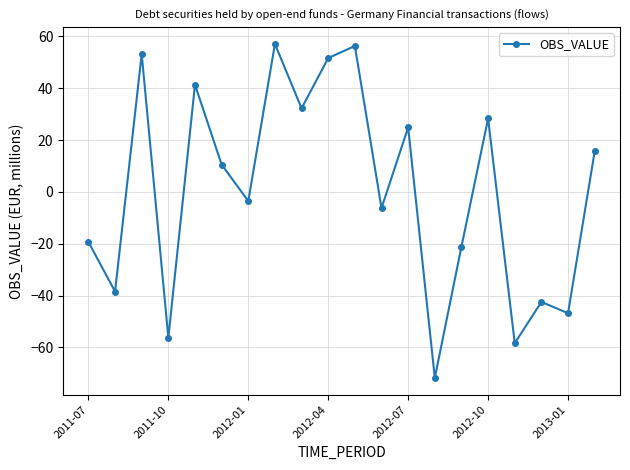

How many negative values are there?

10